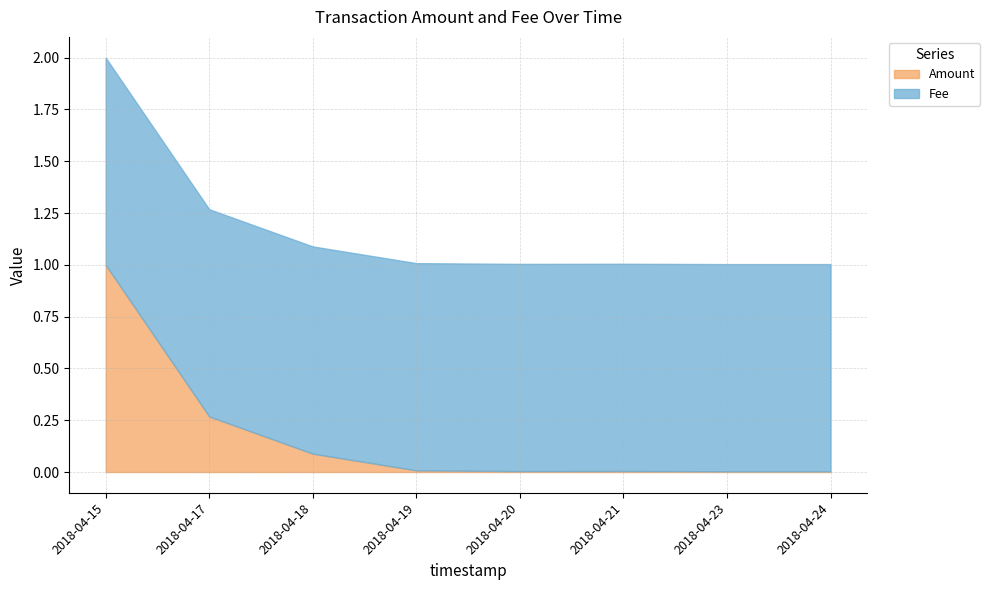

Which series has the largest total across all categories?

Fee